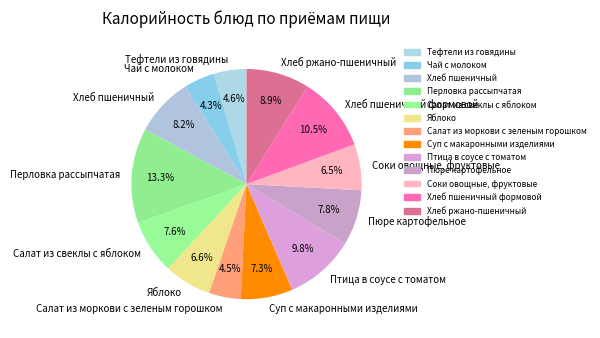

Is Перловка рассыпчатая the majority of the pie?

No